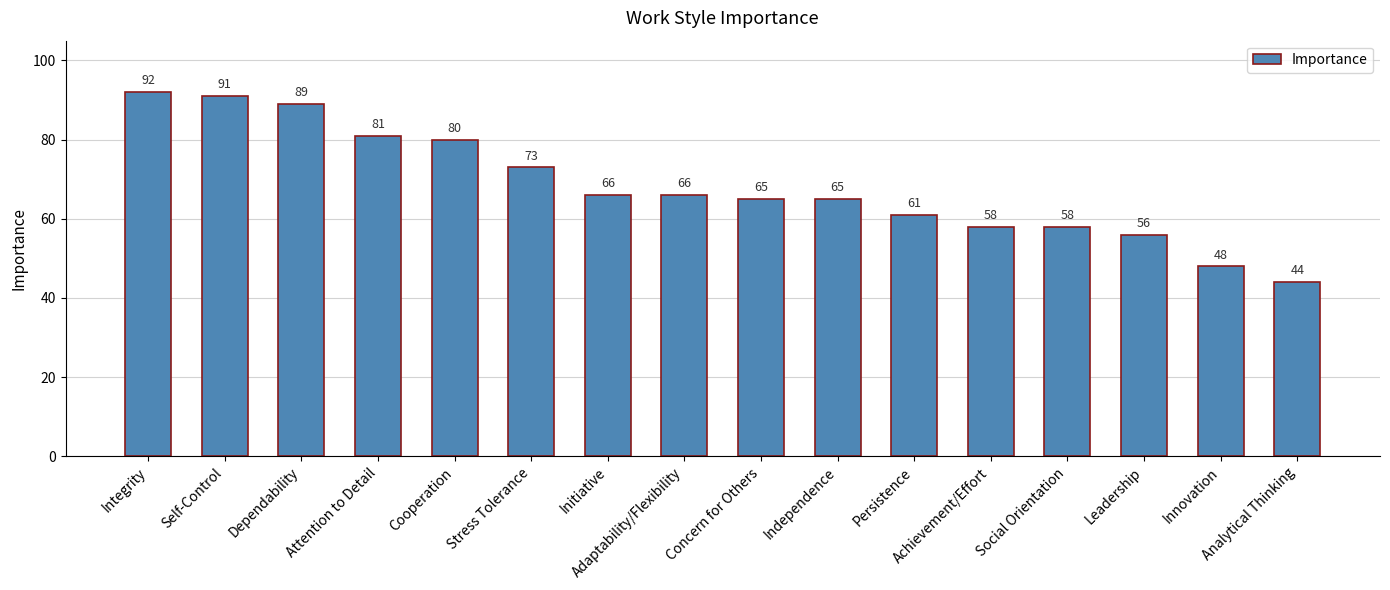

What position from the left is Innovation?

15